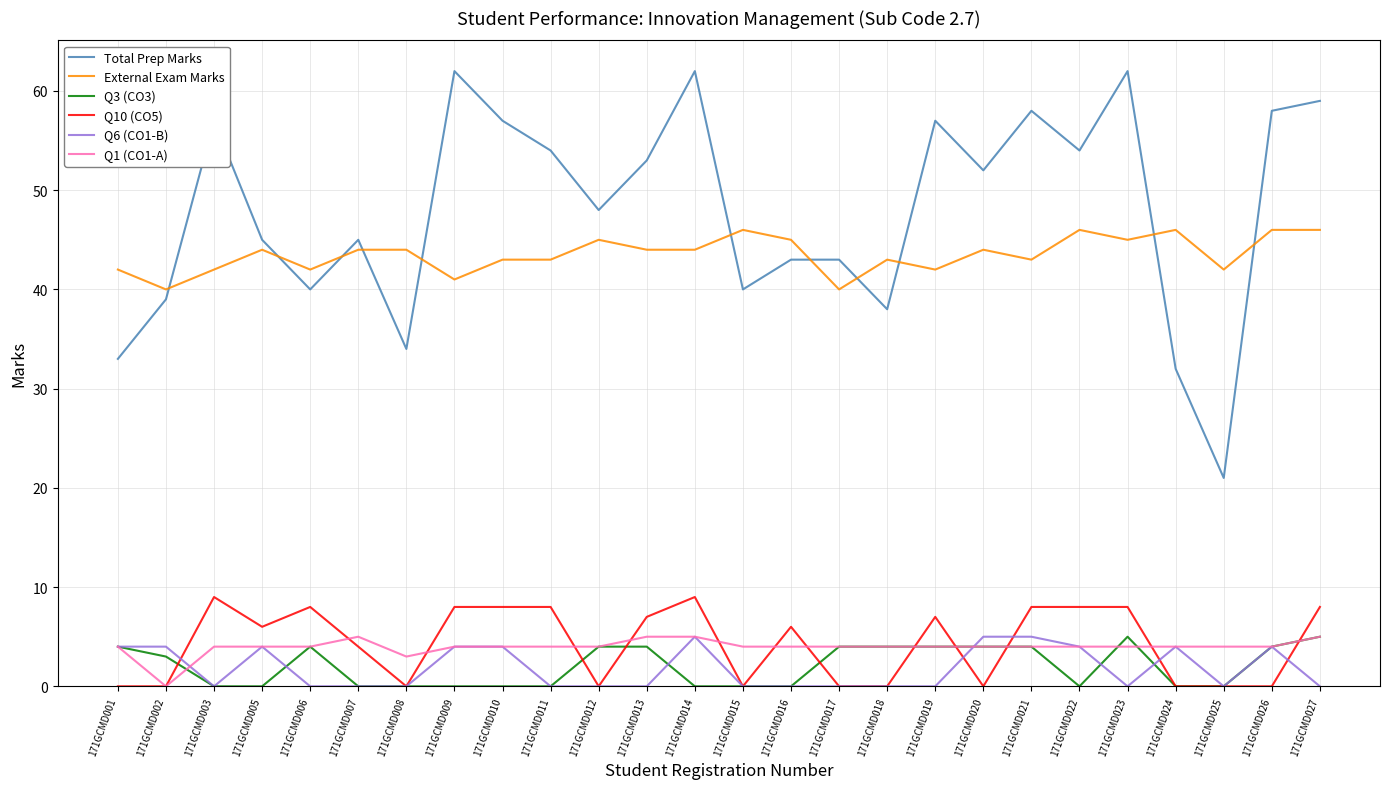

What is the maximum value for Q1 (CO1-A)?

5